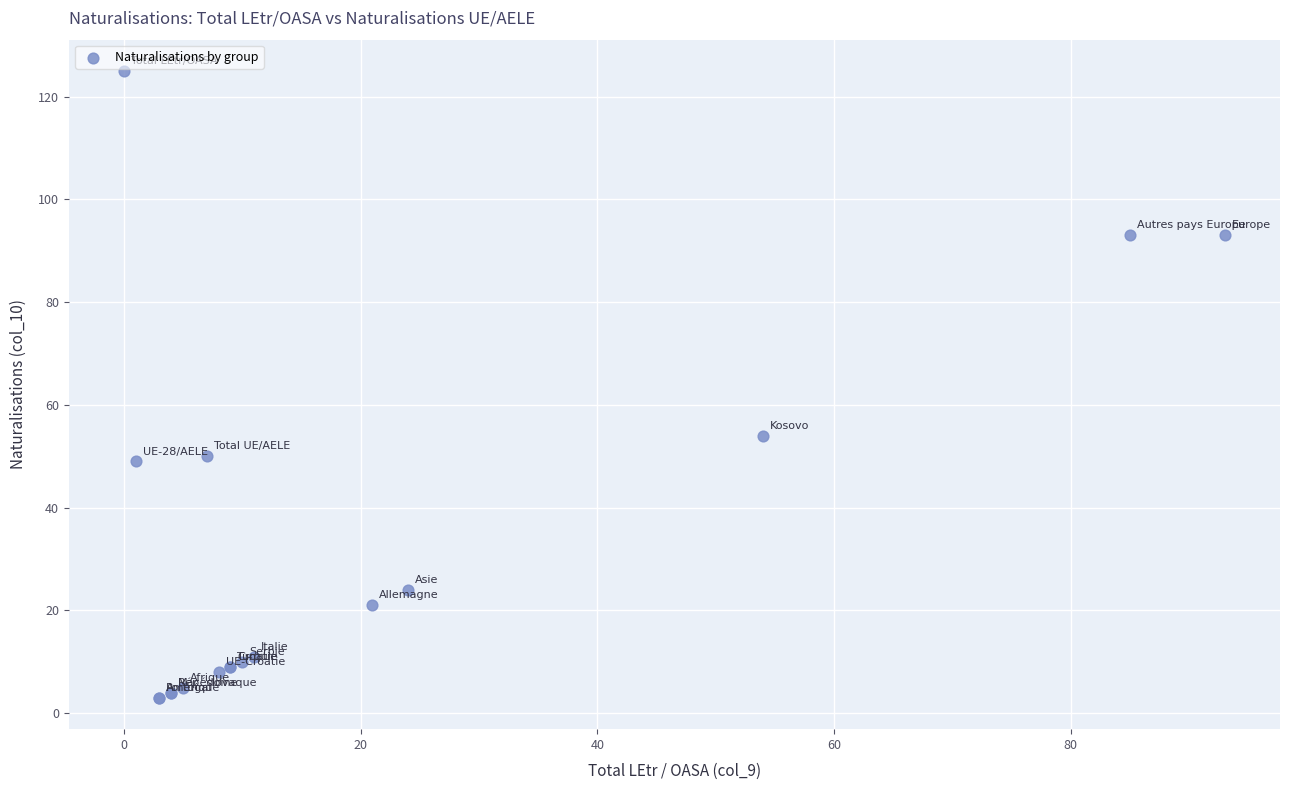

What Y value in the scatter plot is closest to 64?

54